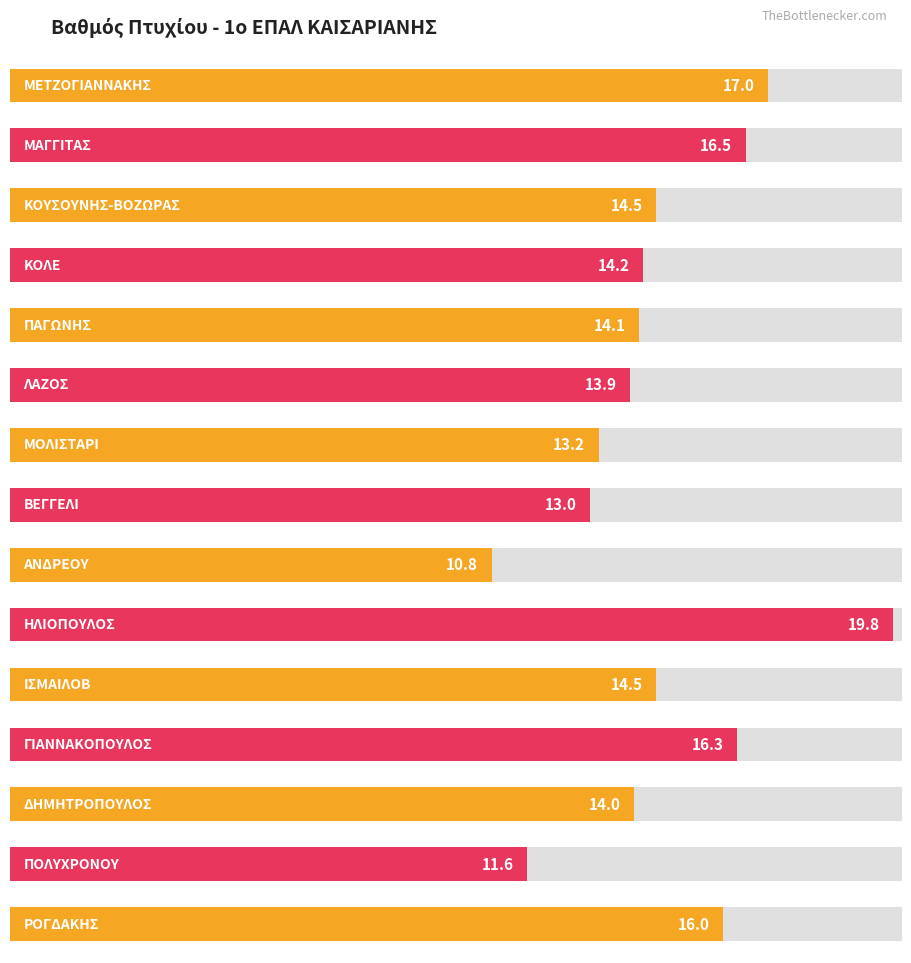

Which has a higher value, ΚΟΛΕ or ΜΕΤΖΟΓΙΑΝΝΑΚΗΣ?

ΜΕΤΖΟΓΙΑΝΝΑΚΗΣ